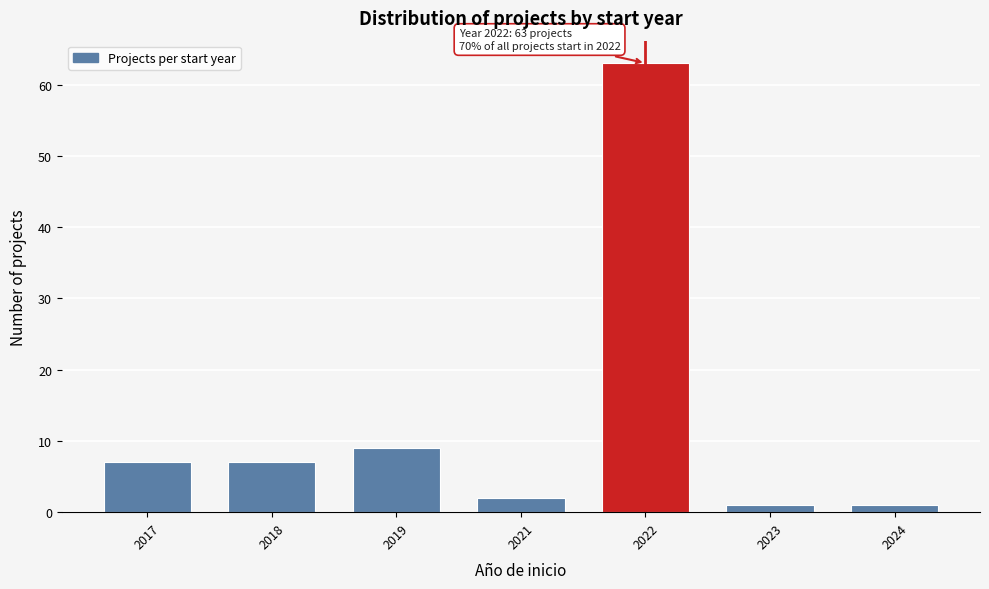

Reading left to right, extract all data points from this chart.

7	7	9	2	63	1	1